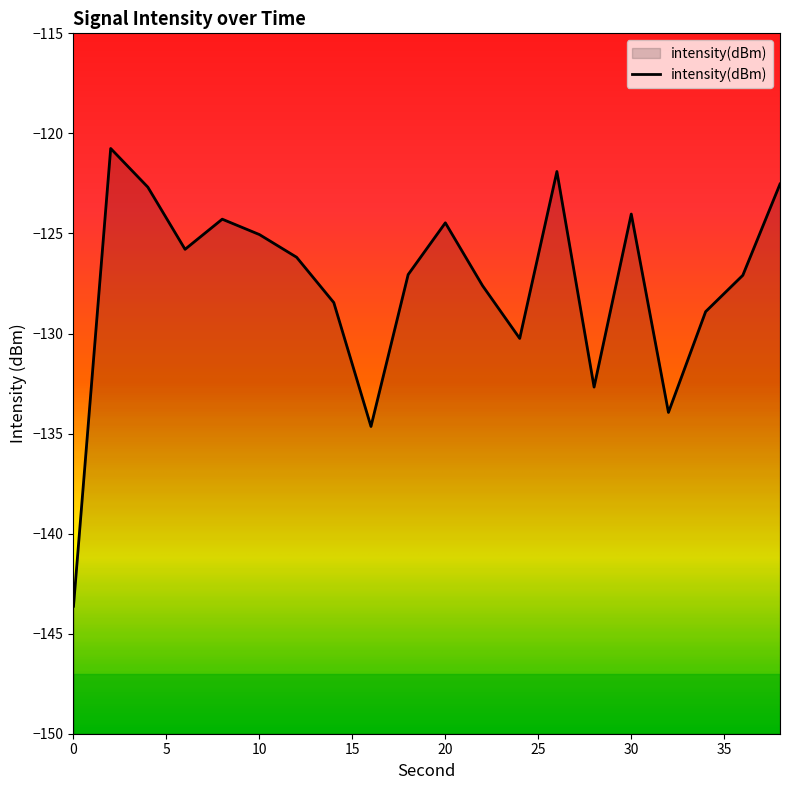

At which label does the data first exceed -126?

2